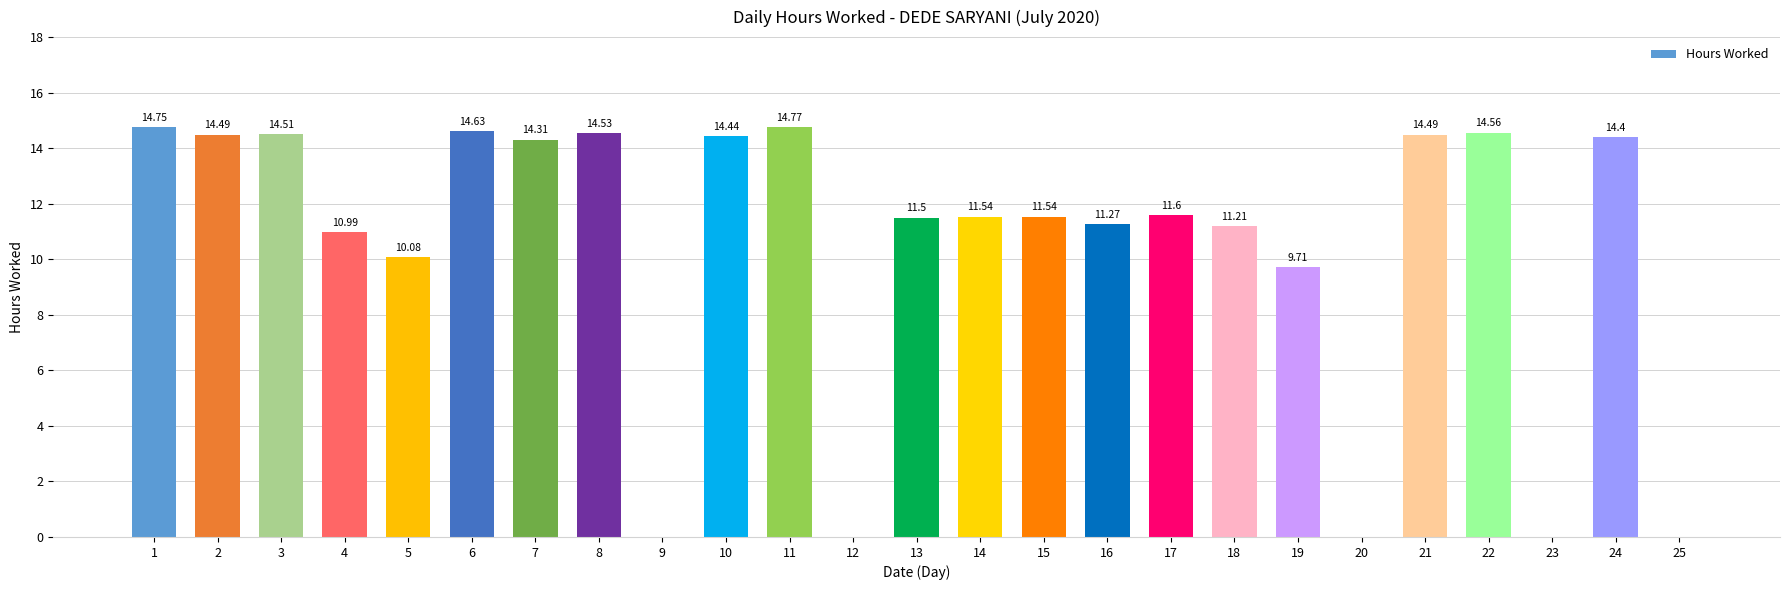

Reading left to right, transcribe all the data shown in this chart.

14.8	14.5	14.5	11.0	10.1	14.6	14.3	14.5	0.0	14.4	14.8	0.0	11.5	11.5	11.5	11.3	11.6	11.2	9.7	0.0	14.5	14.6	0.0	14.4	0.0